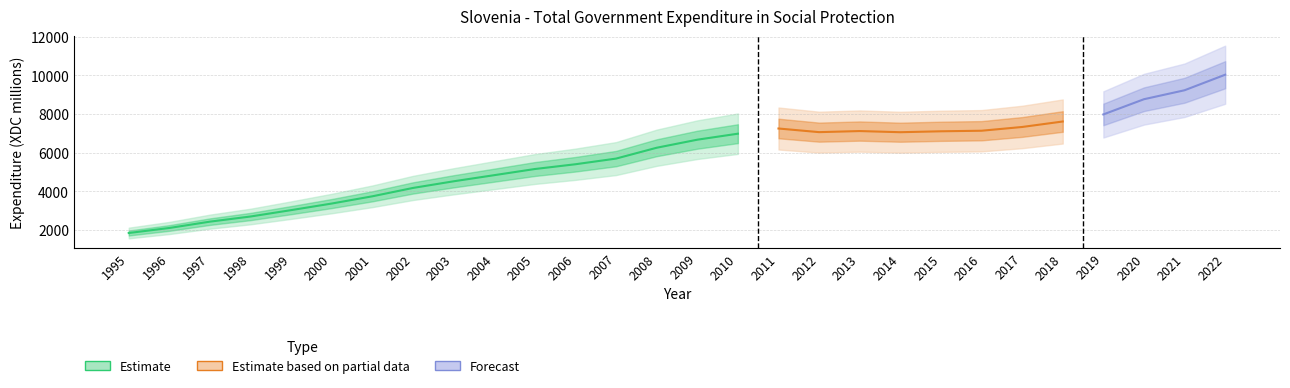

At which label does the data first exceed 6667?

2009